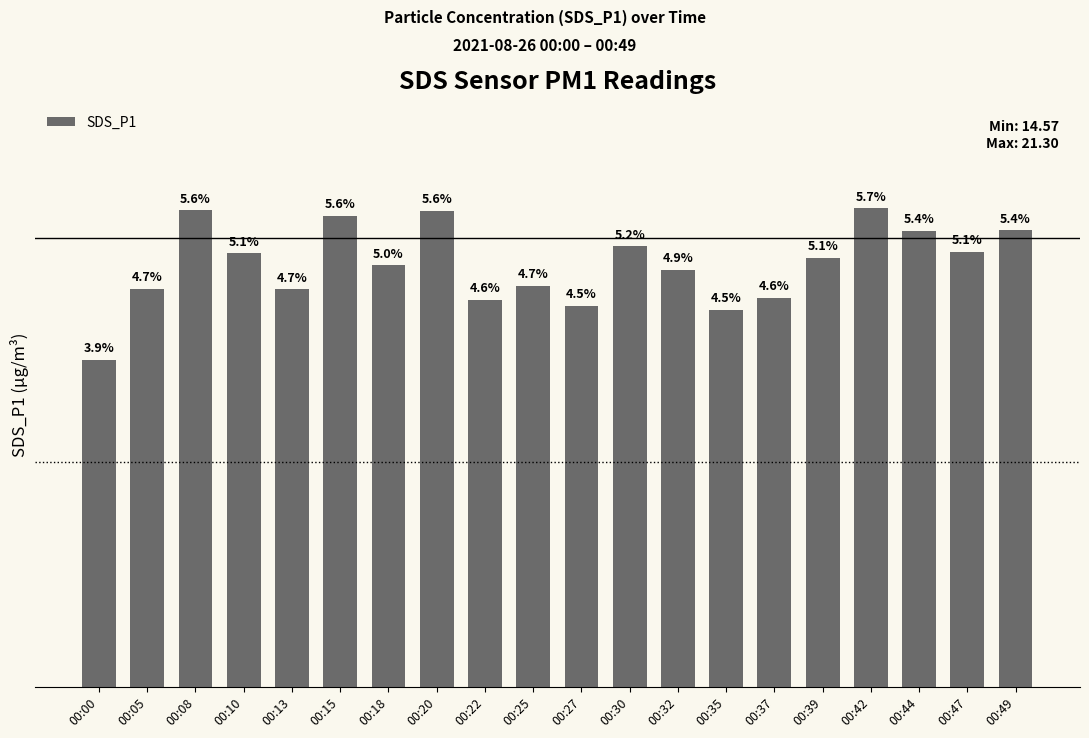

Approximately how many times larger is the value at 00:27 compared to 00:49?

0.8